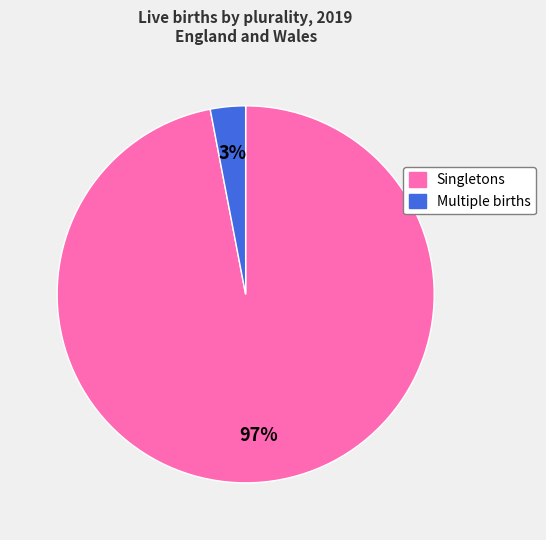

Is the sum of Multiple births and Singletons greater than half?

Yes